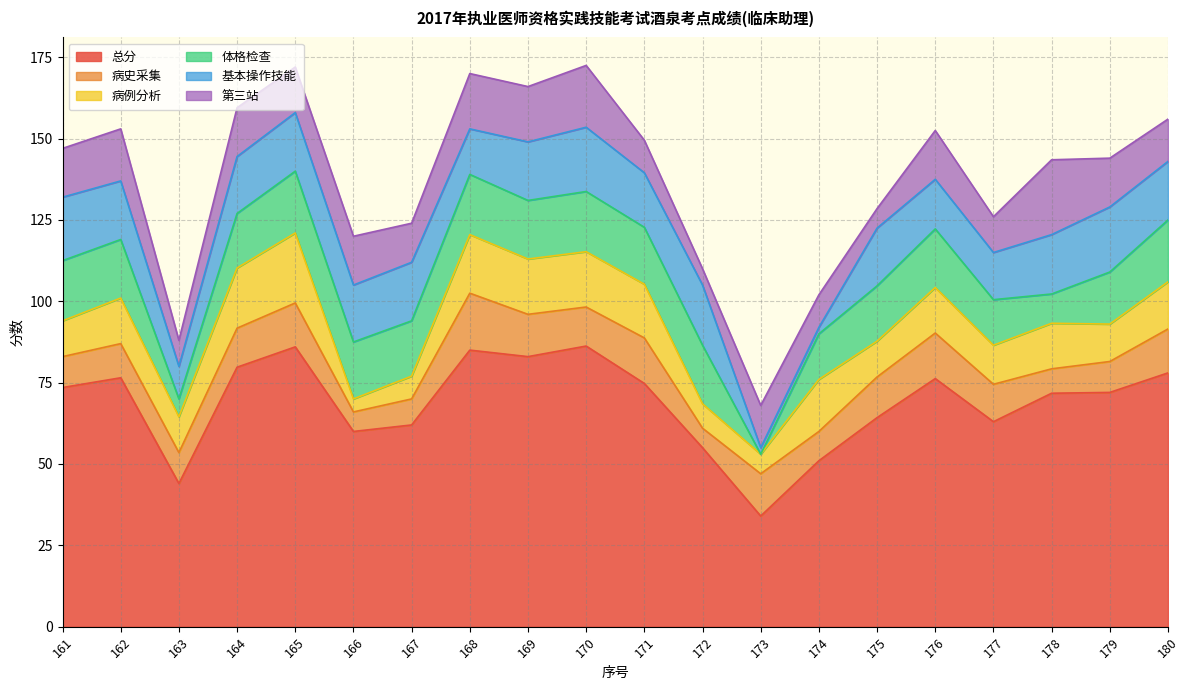

Which series has the largest total across all categories?

总分